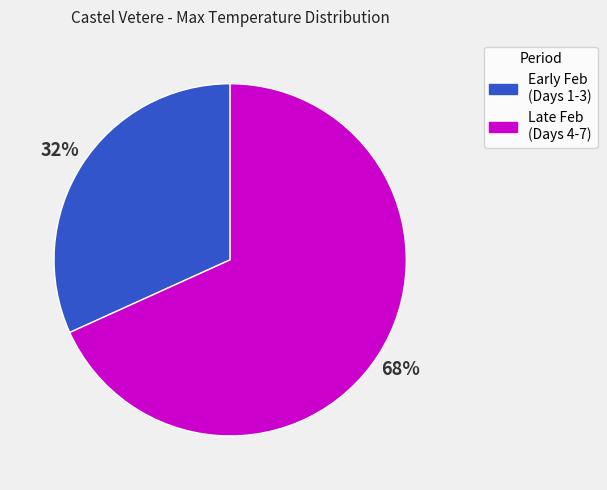

True or false: Early Feb (Days 1-3) accounts for 32% of the total.

True